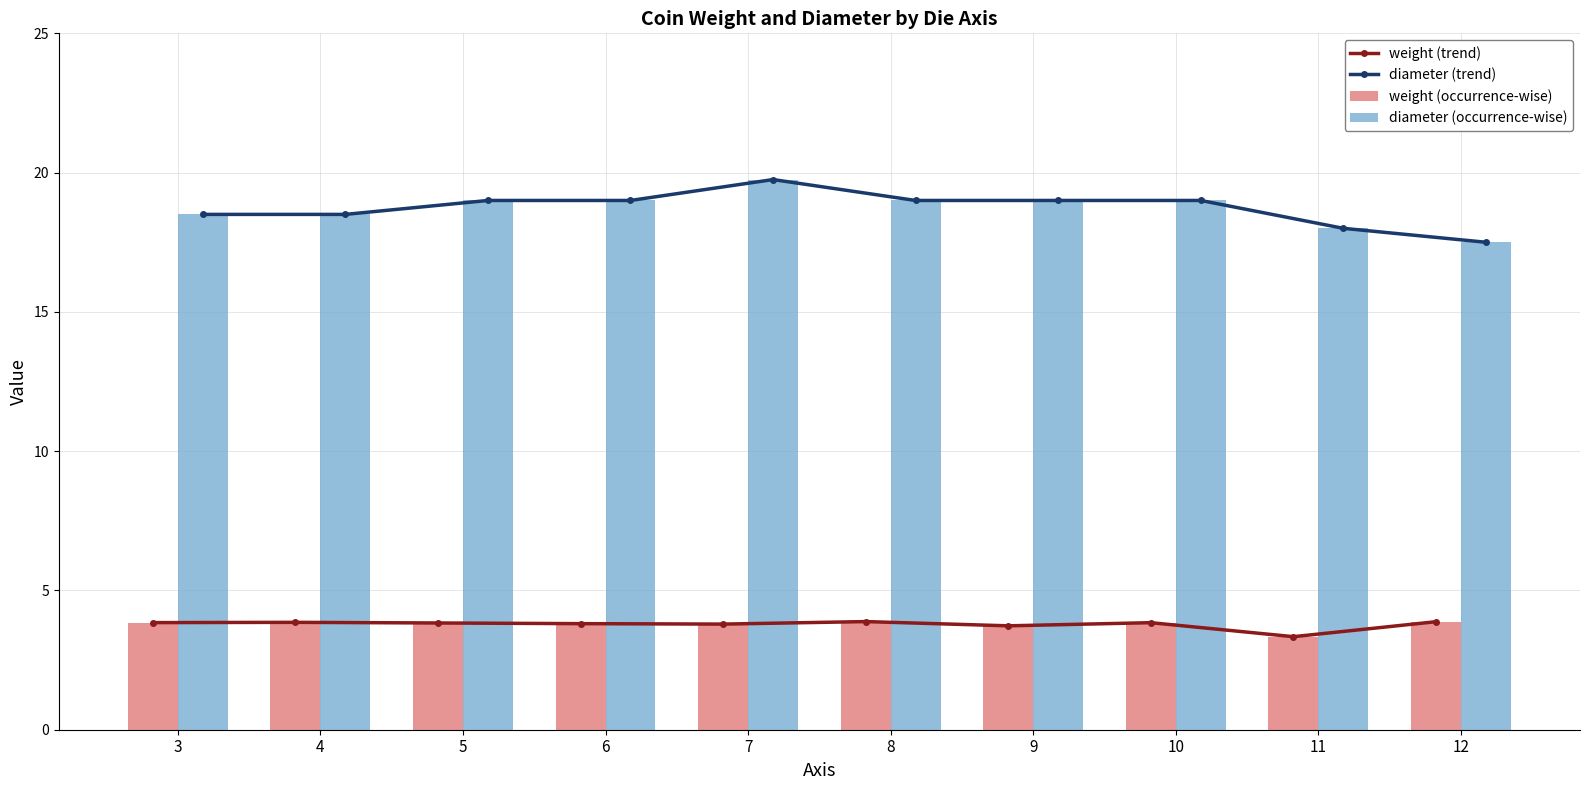

Is it true that diameter (trend) equals 5.5 at 6?

False